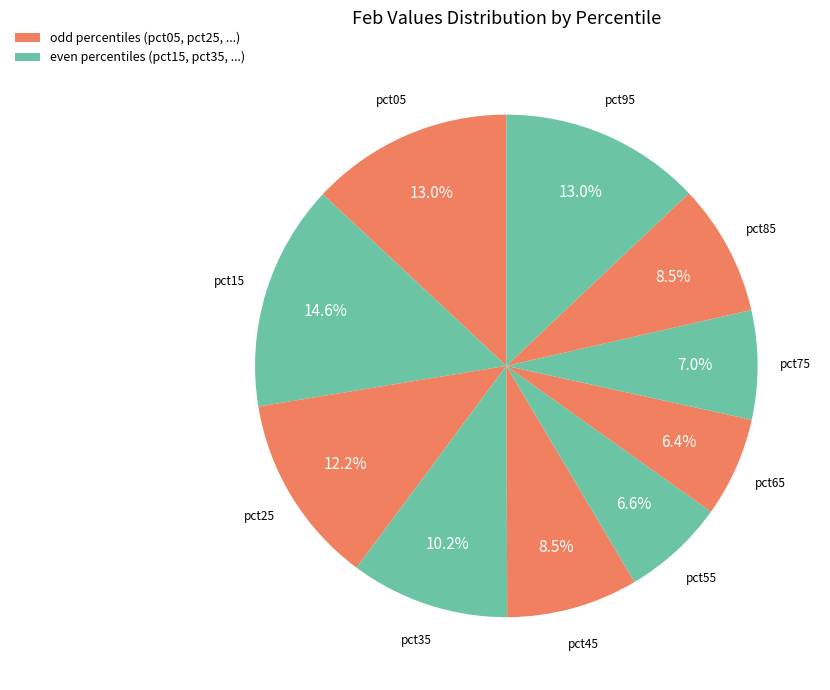

Which slice is the largest?

pct15